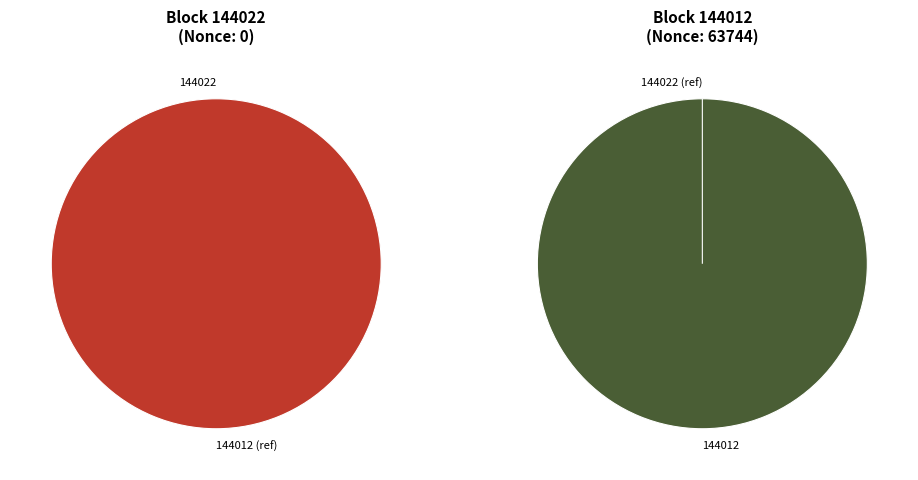

Does 144012 represent more than half of the total?

Yes